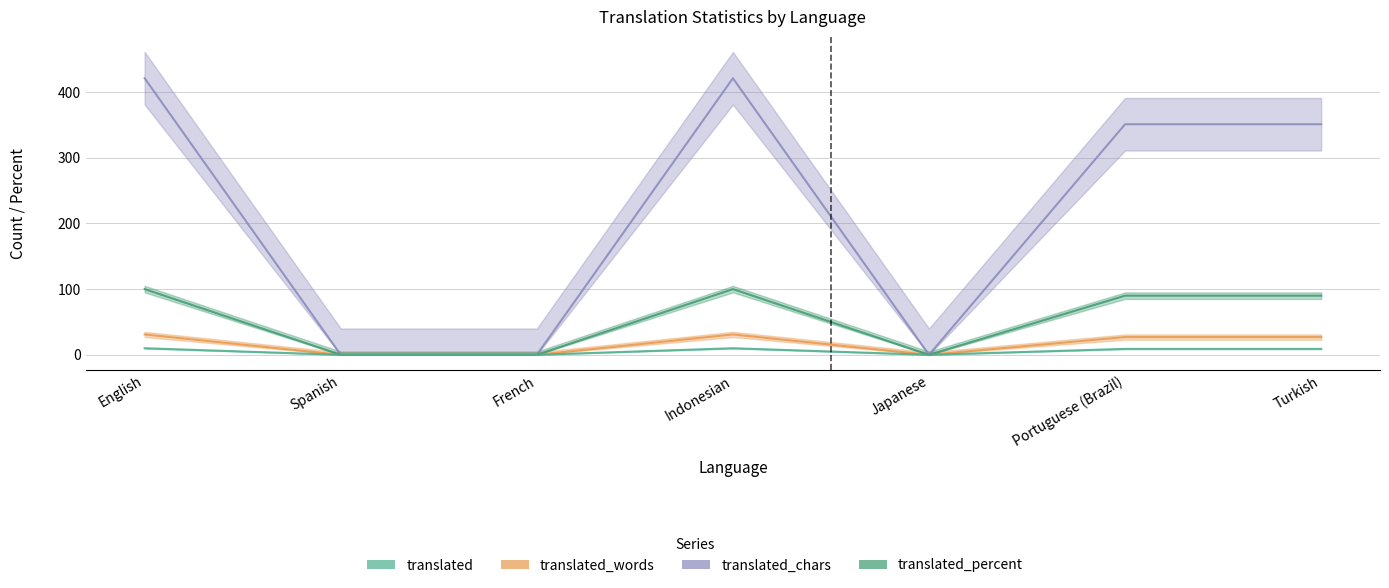

How many lines are shown in the chart?

4